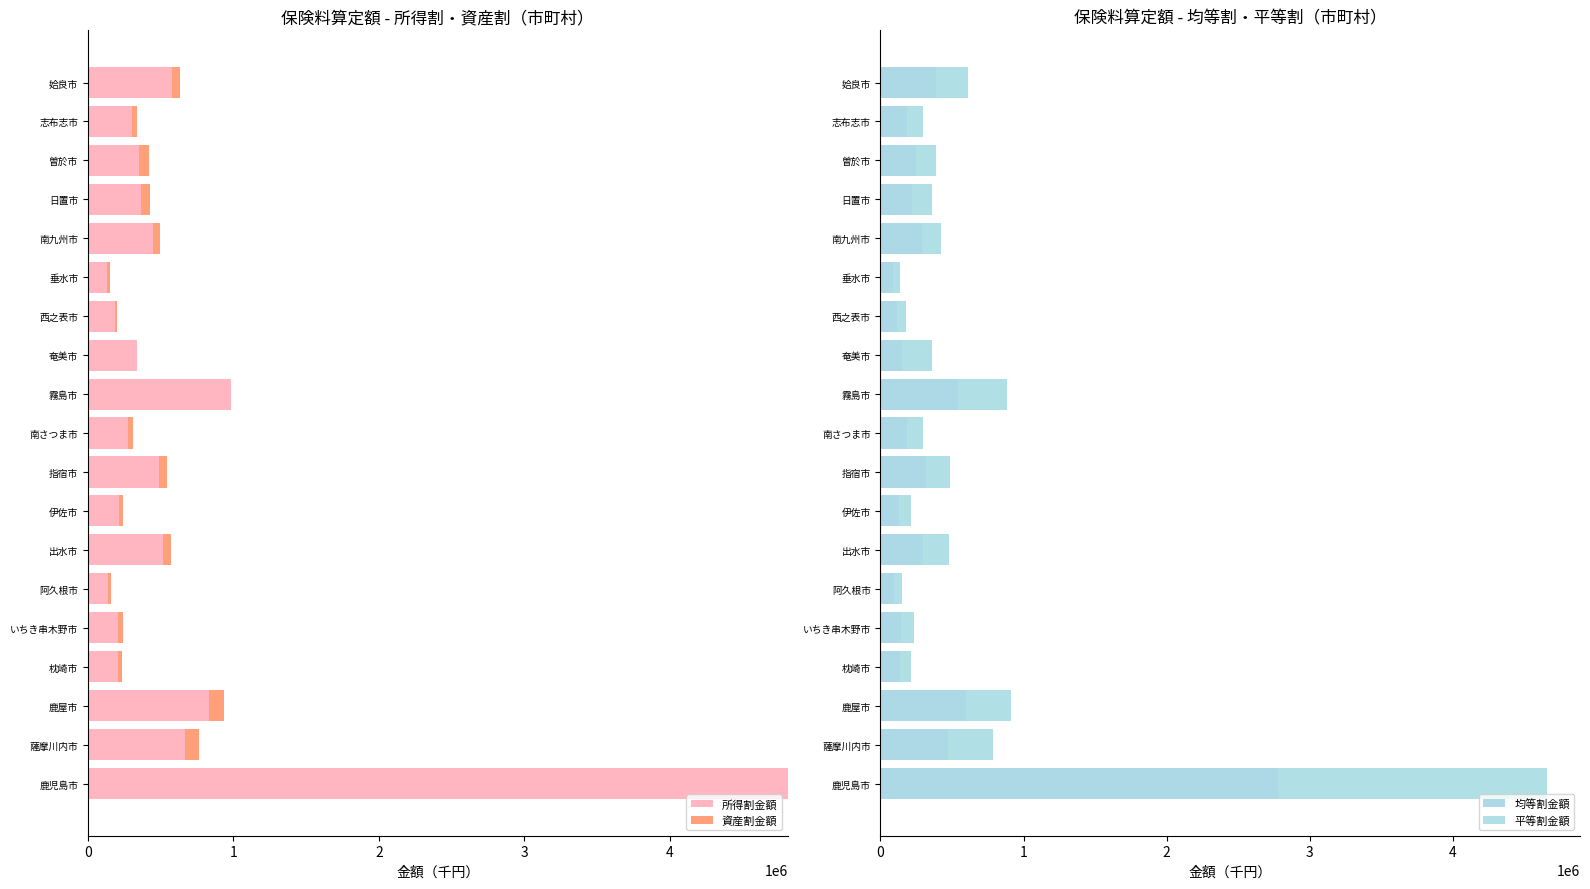

At which label does 所得割金額 reach its peak?

鹿児島市